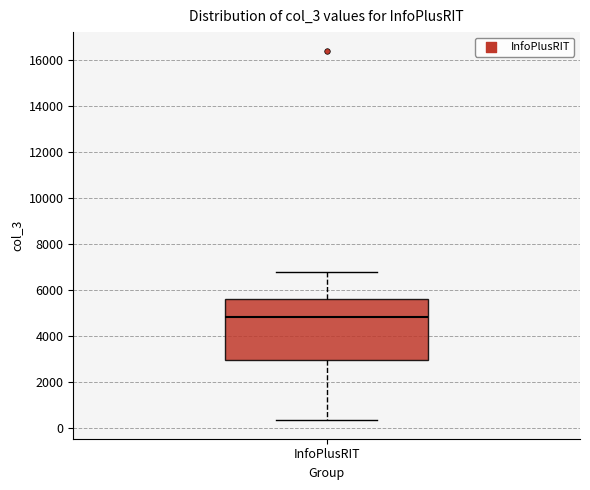

Read this box plot against the y-axis: the position of the median line, the range covered by the box, and the ends of both whiskers. The values are not printed on the chart, so give them approximately, as read against the axis.

median 4800, box 3000 to 5600, whiskers 400 to 6800